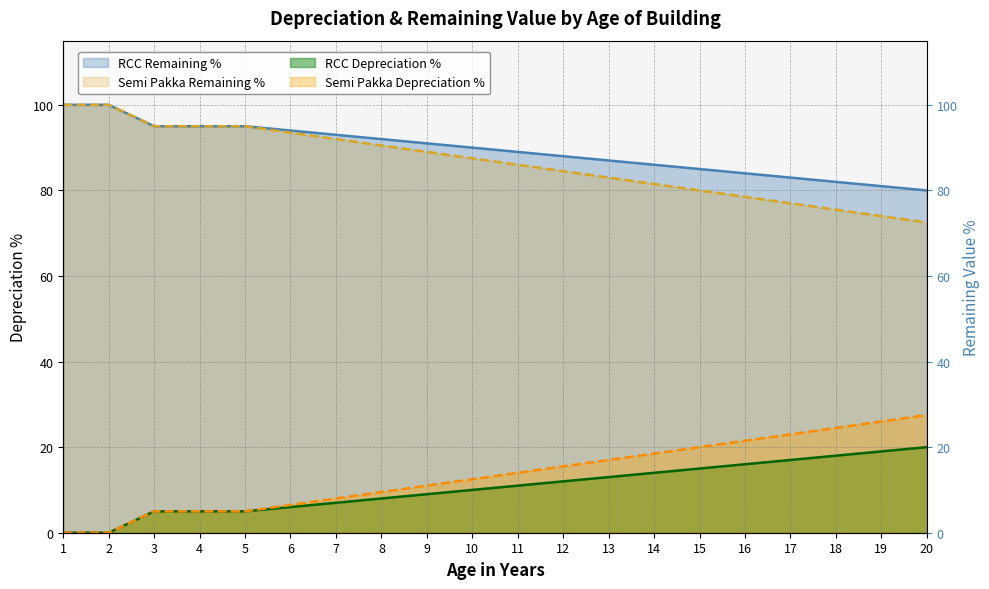

The value of Semi Pakka Remaining % at 1 is -10.3. True or false?

False